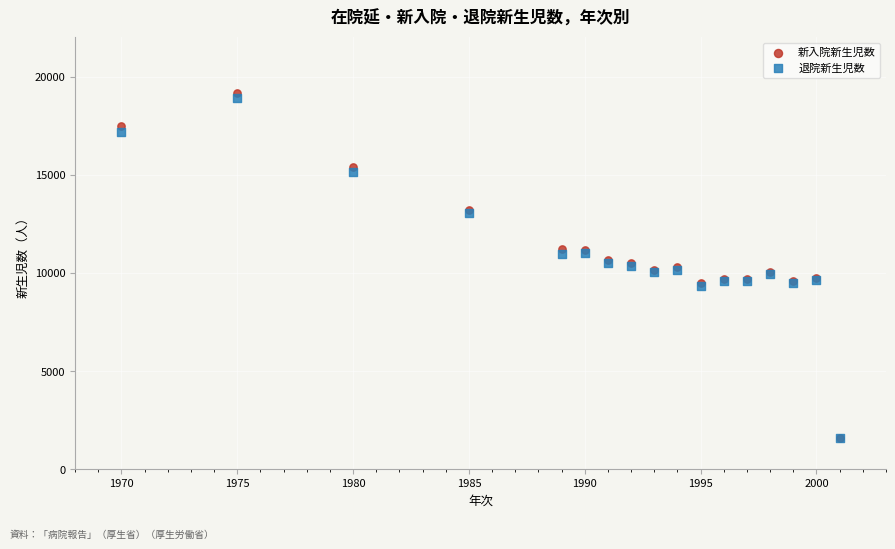

What are all the series names shown in the legend?

新入院新生児数, 退院新生児数